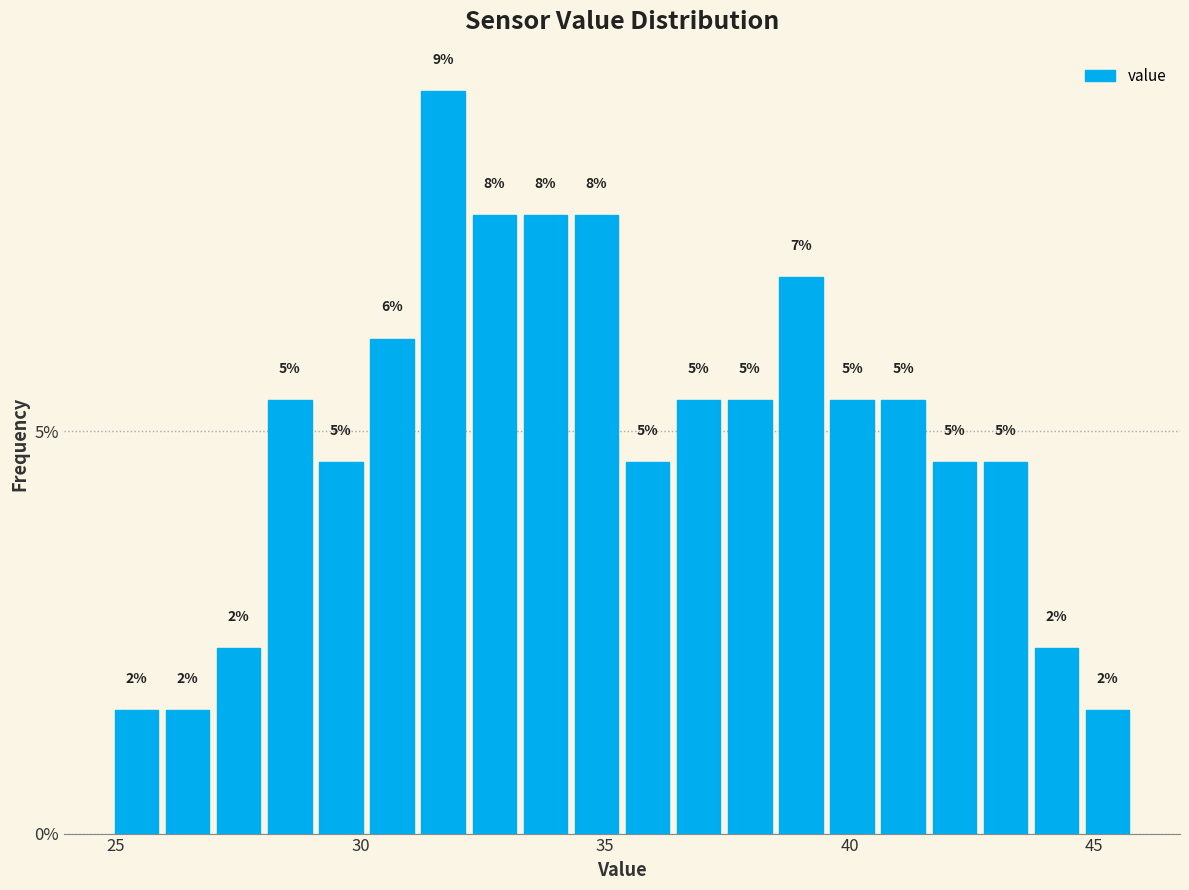

Around what value on the x-axis is the tallest bar? Give the approximate position of its centre, as read against the axis.

31.5